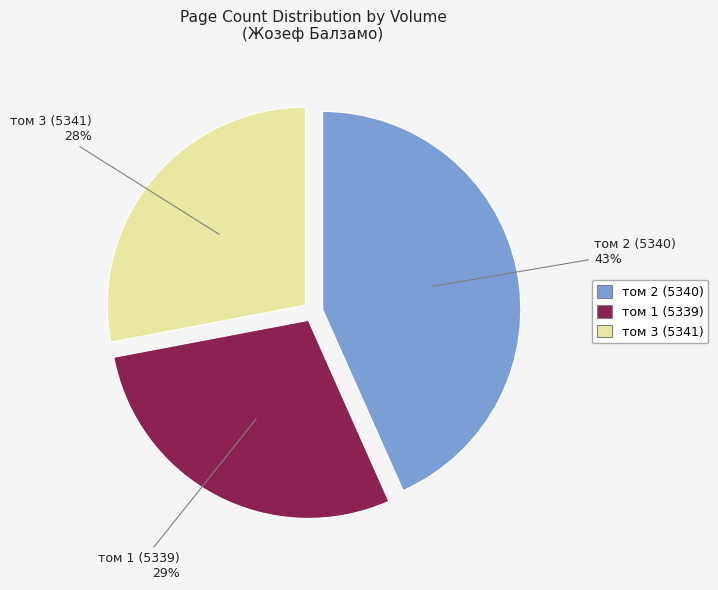

Is том 3 (5341) the majority of the pie?

No